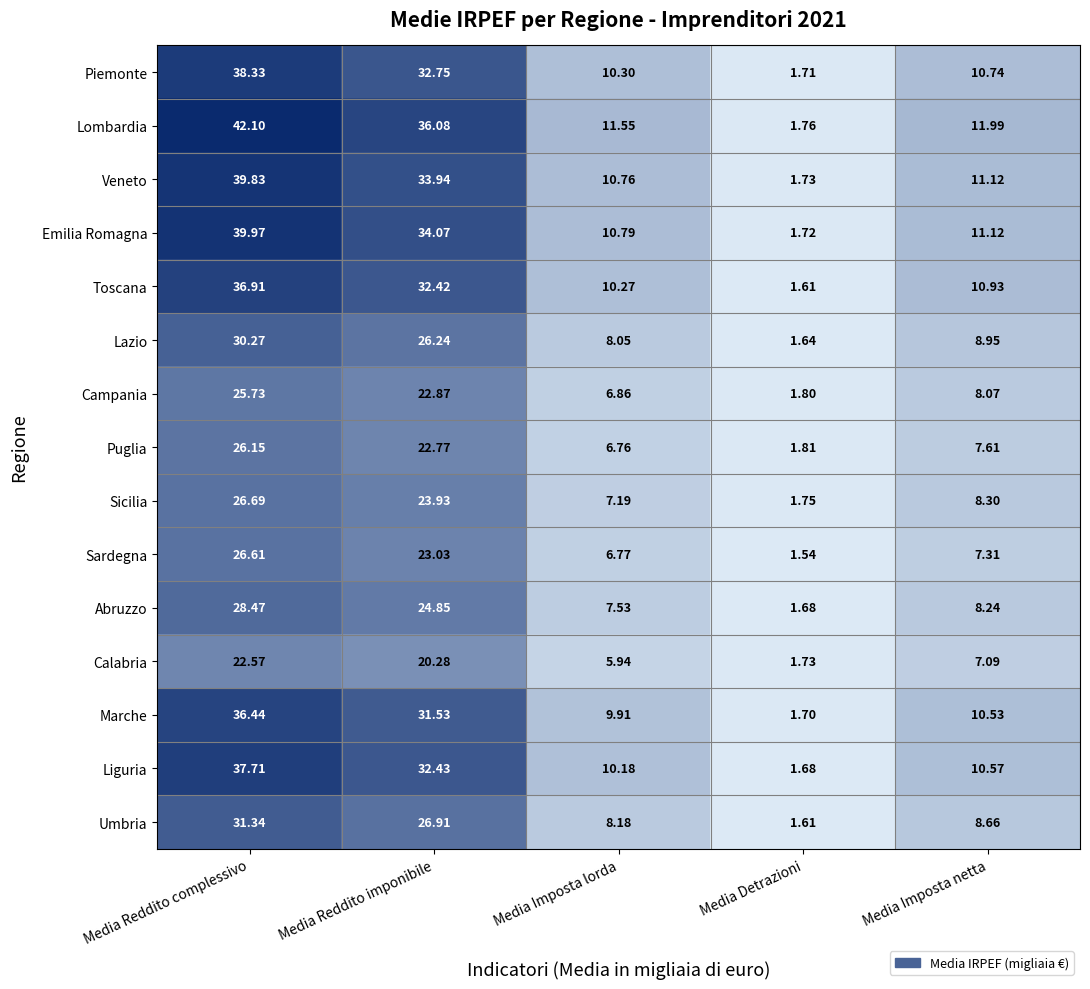

Rank the series by their maximum value, from lowest to highest.

Calabria, Campania, Puglia, Sardegna, Sicilia, Abruzzo, Lazio, Umbria, Marche, Toscana, Liguria, Piemonte, Veneto, Emilia Romagna, Lombardia